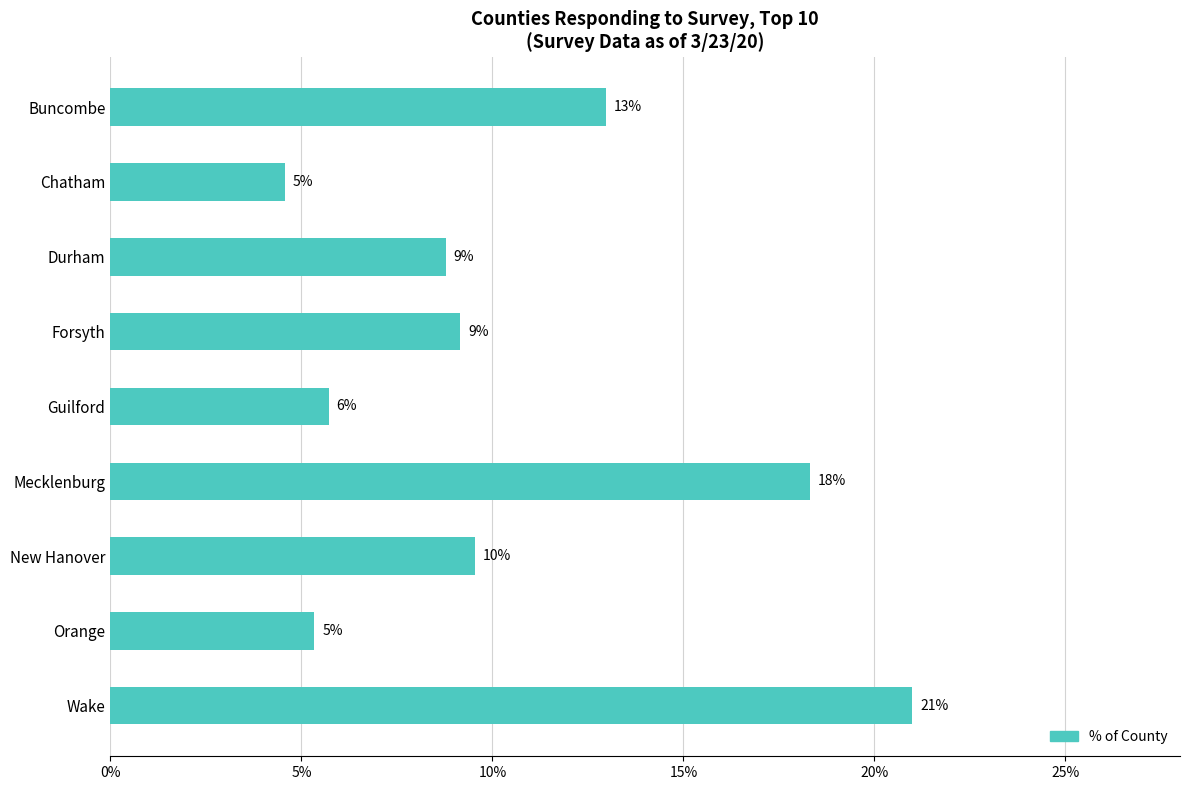

What is the greatest value displayed?

0.2